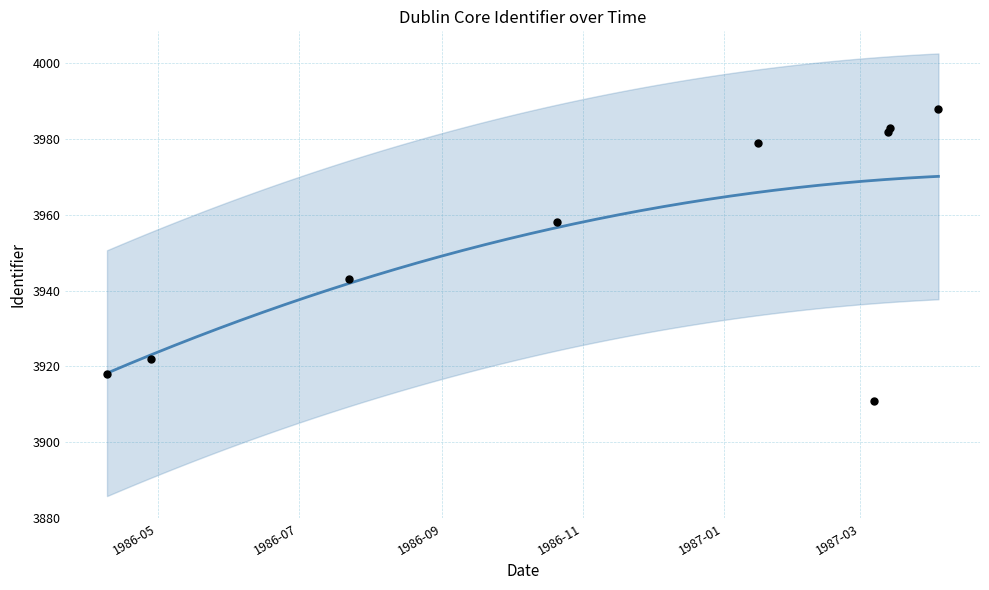

Which has a higher value, 1986-10-21 or 1986-04-09?

1986-10-21